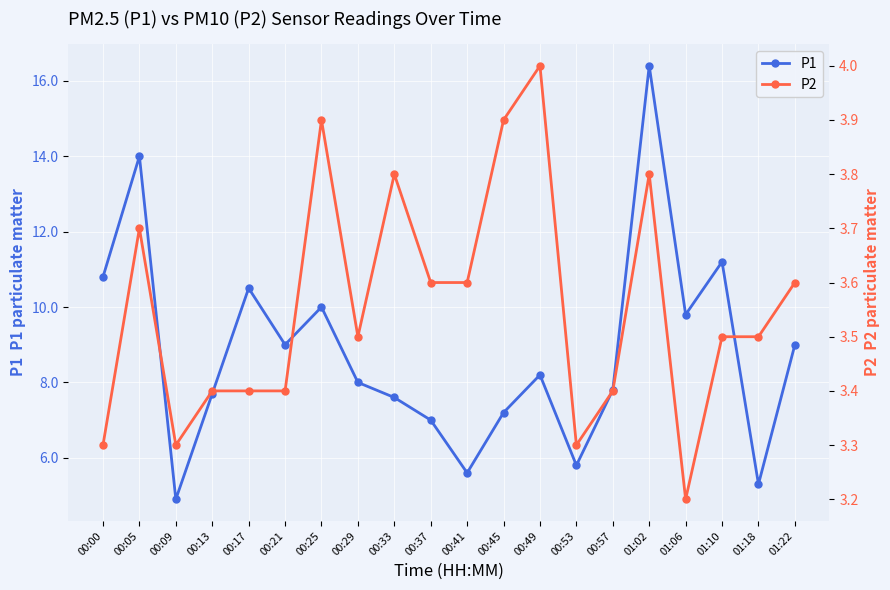

What is the spread (max minus min) of values at 00:17?

7.1